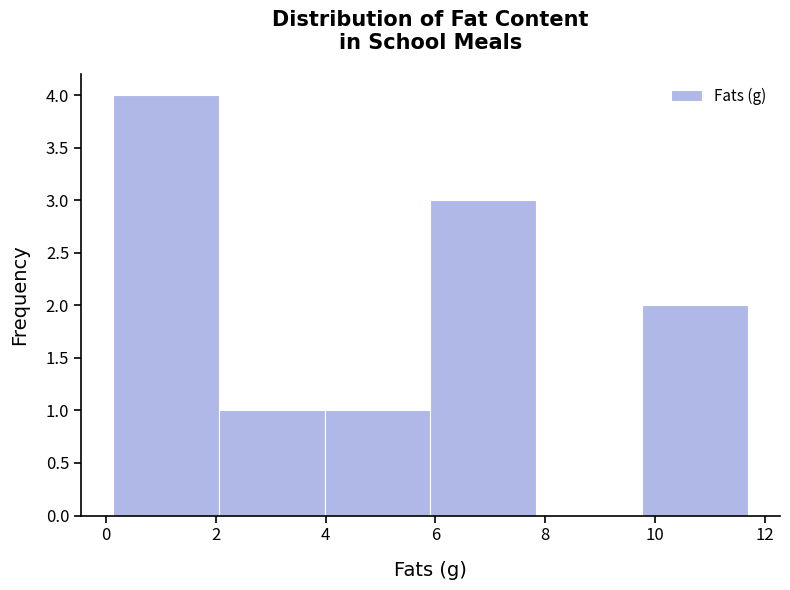

Which range on the x-axis has the tallest bar?

0.2 to 2.0